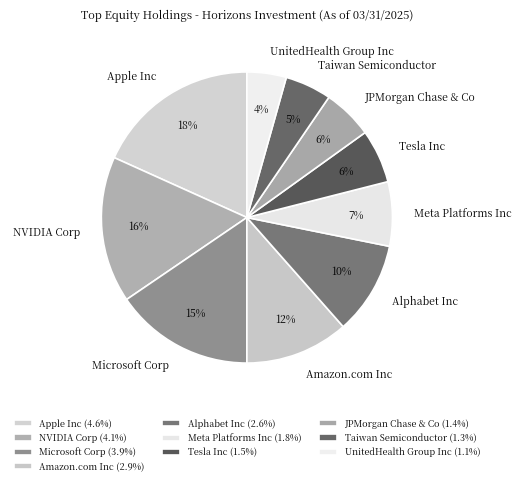

The Amazon.com Inc slice represents 12% of the pie. True or false?

True